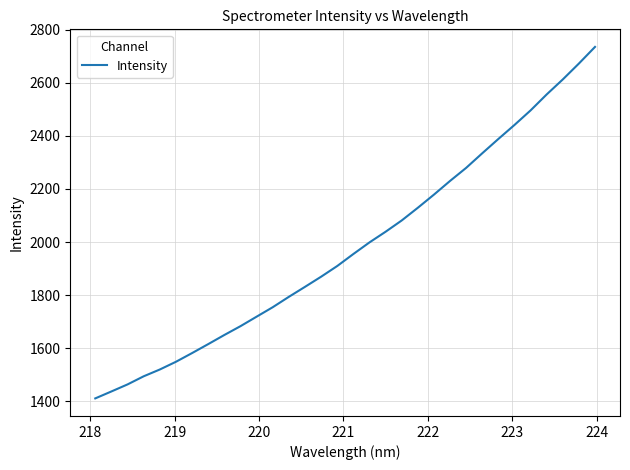

What is the maximum value shown in the chart?

2735.0